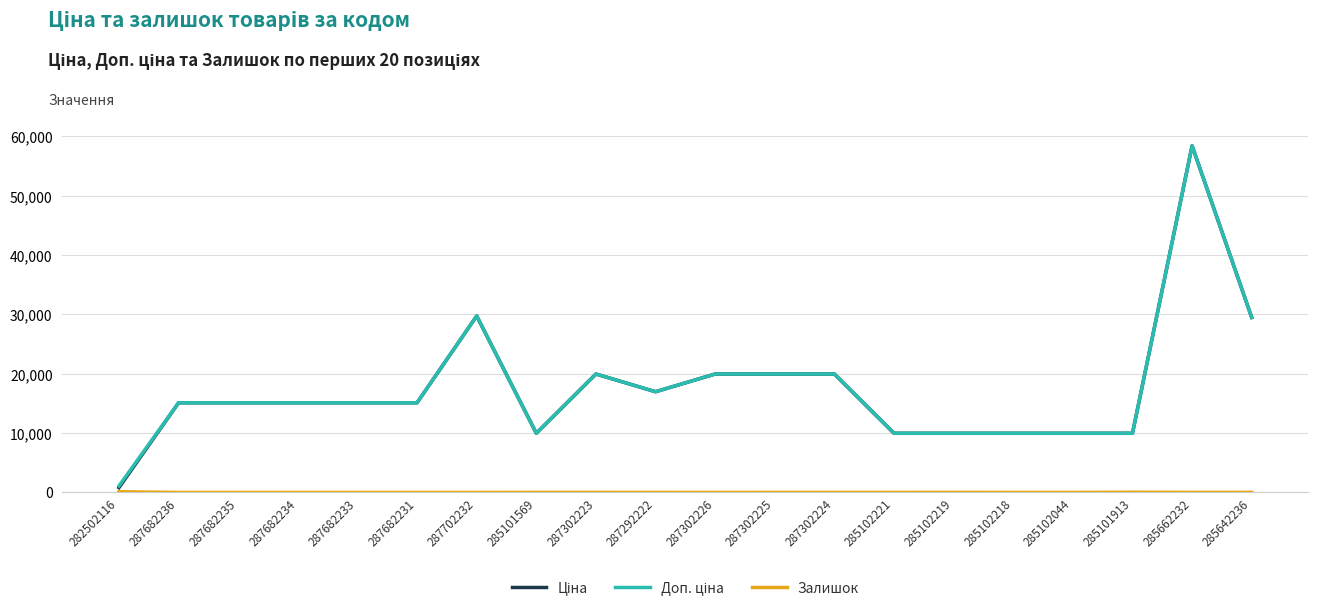

What is the maximum value shown in the chart?

58426.5